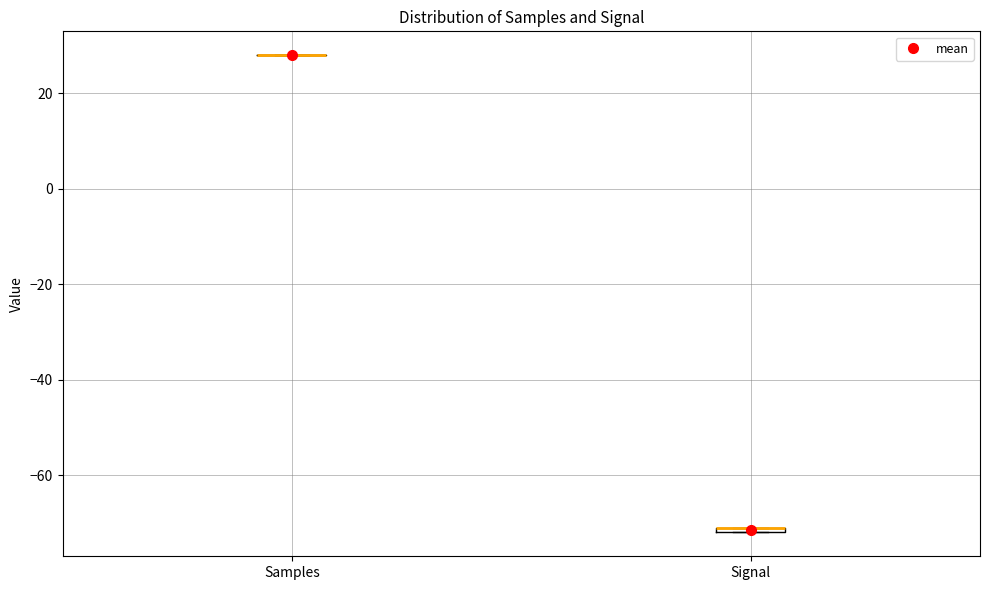

Where is the lower edge of the box for Signal on the y-axis? The values are not printed on the chart, so give them approximately, as read against the axis.

-72